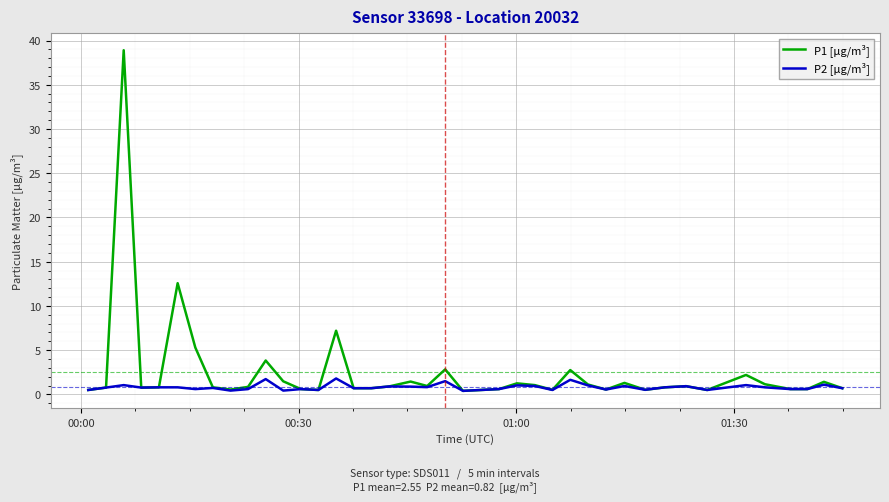

Which series has the widest spread of values?

P1 [µg/m³]